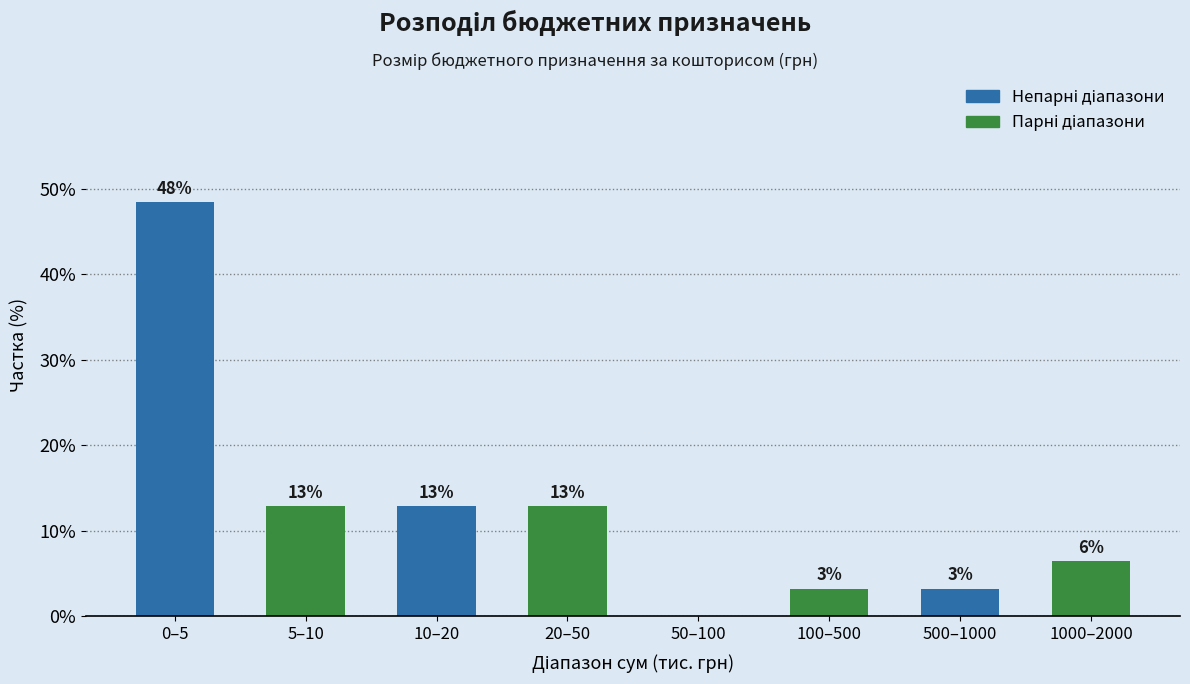

Are the bars horizontal?

No